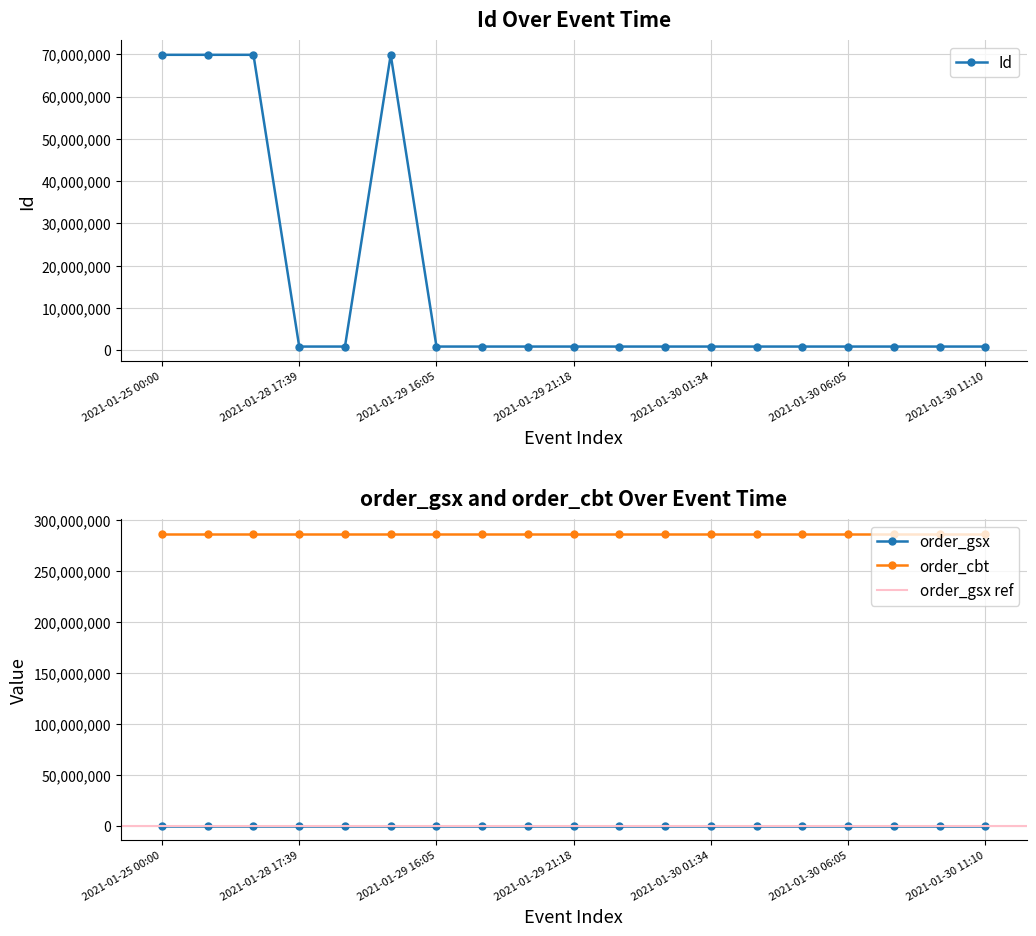

What is the spread (max minus min) of values at 2021-01-30 08:05?

285987136